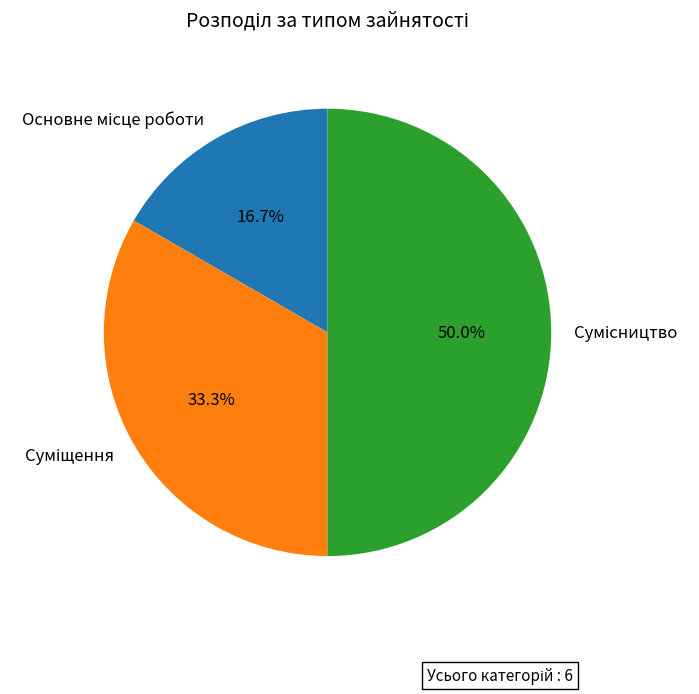

Which category has the biggest portion of the pie?

Сумісництво